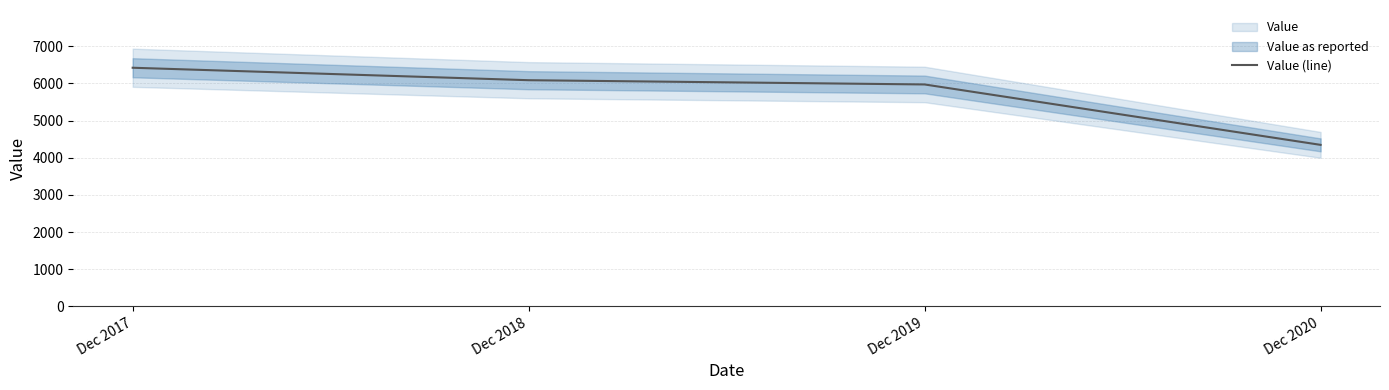

How many data points are less than 6086?

2